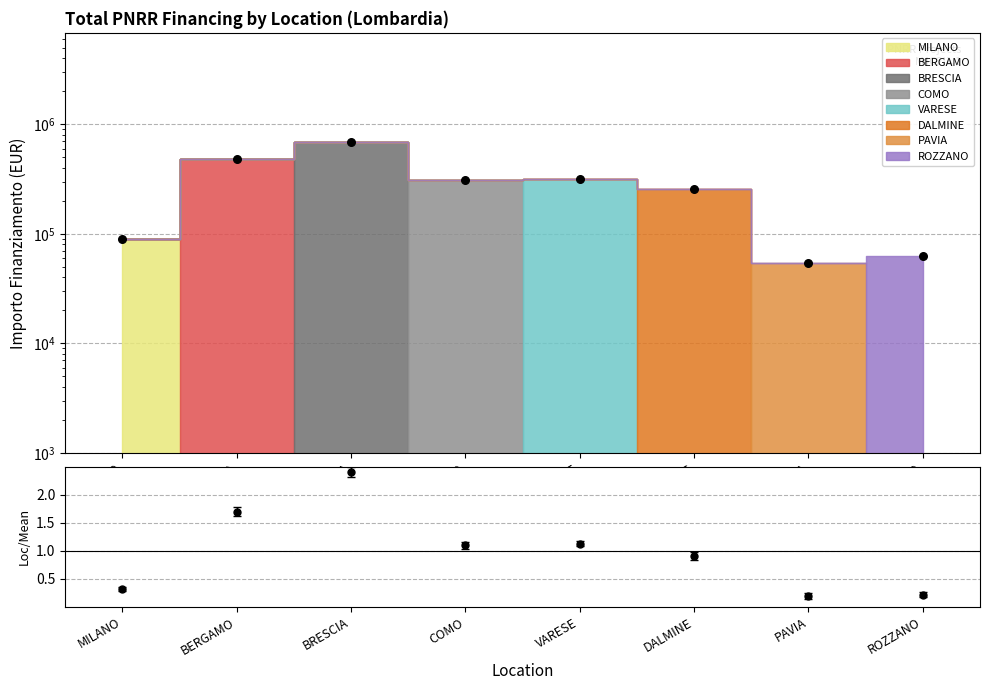

Approximately how many times larger is the value at COMO compared to BERGAMO?

0.6